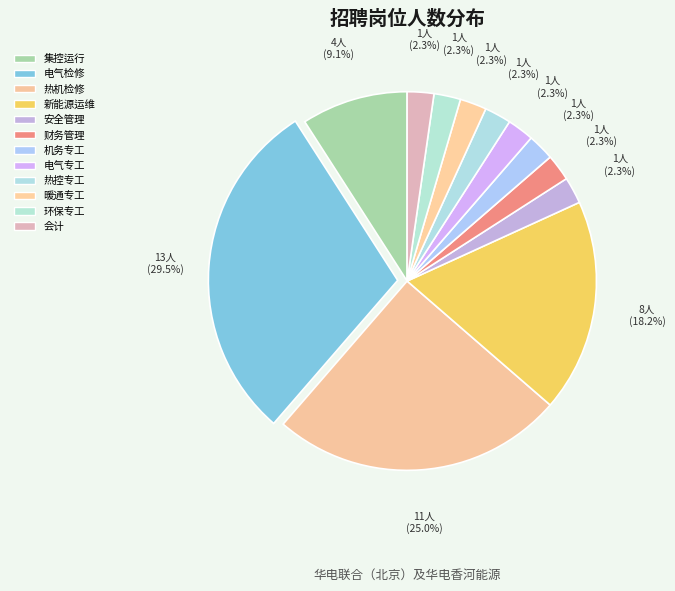

What is the ratio of the value at 新能源运维 to the value at 集控运行?

2.0